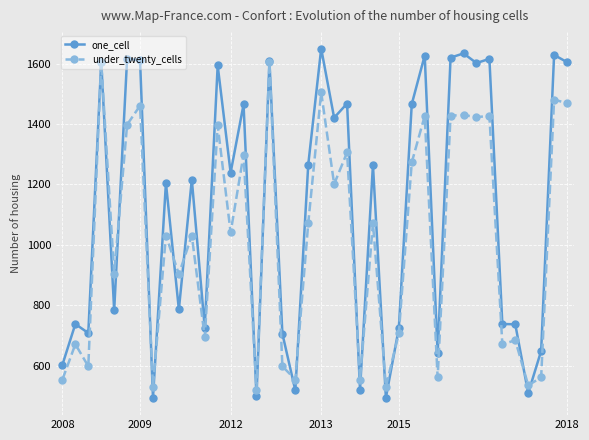

Does the chart display data point markers on the line(s)?

Yes